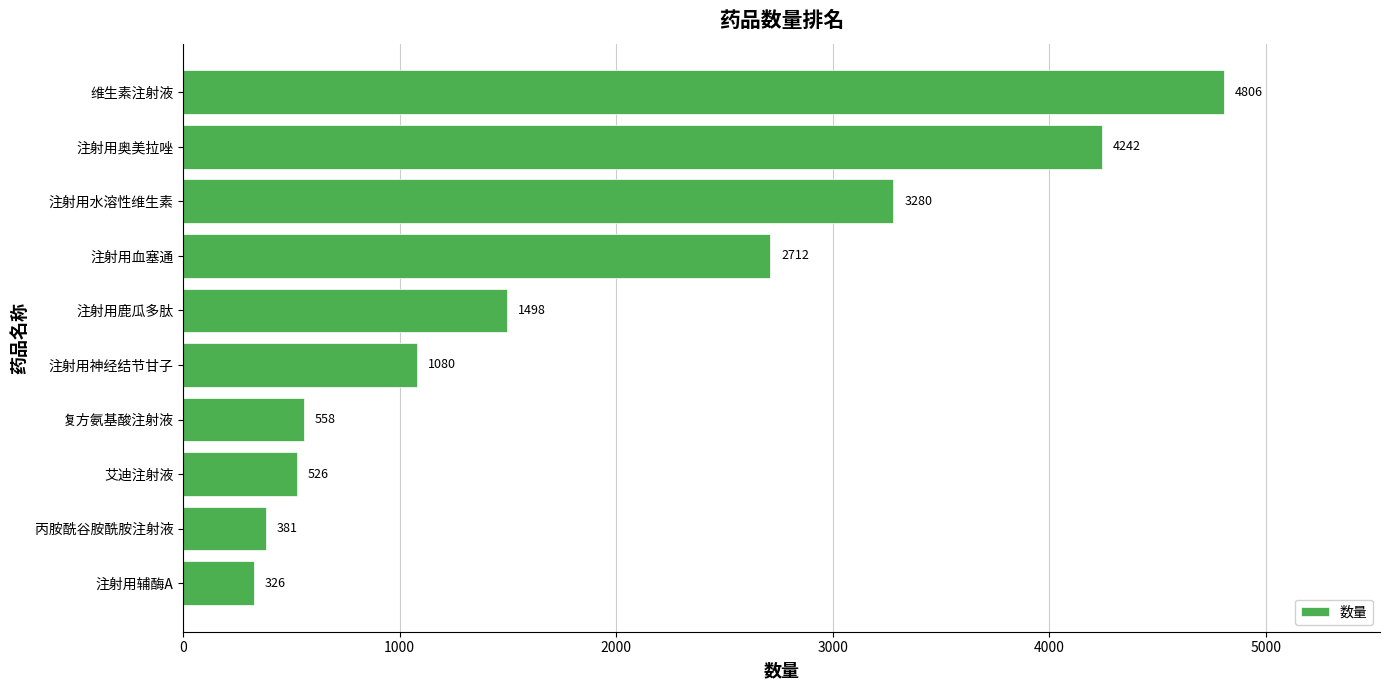

True or false: the data shows 381 at 丙胺酰谷胺酰胺注射液.

True